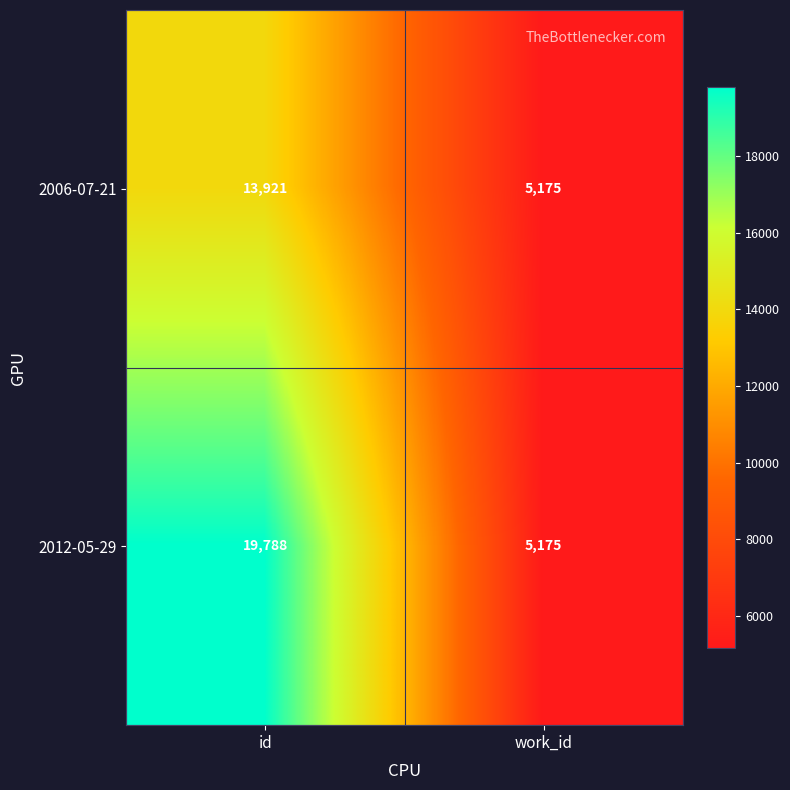

At which category is the sum across all series the highest?

id